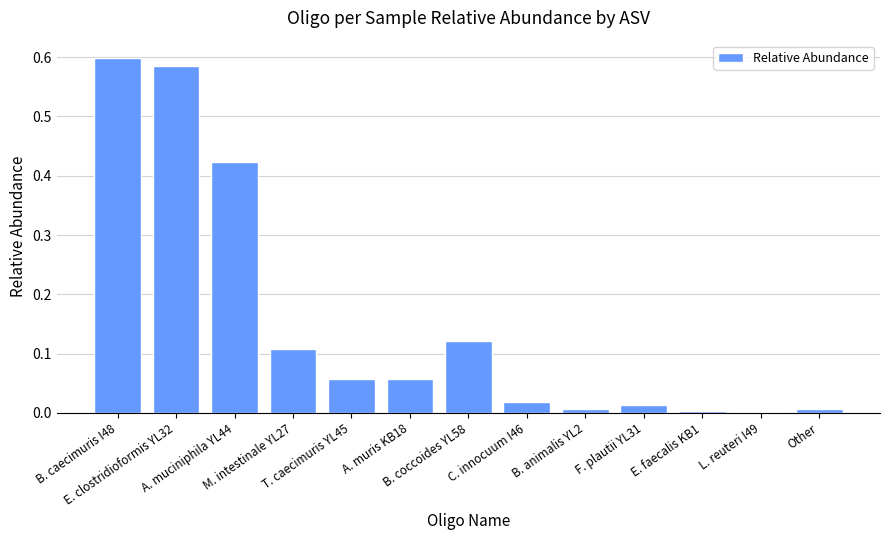

True or false: the data shows 0.0 at F. plautii YL31.

False